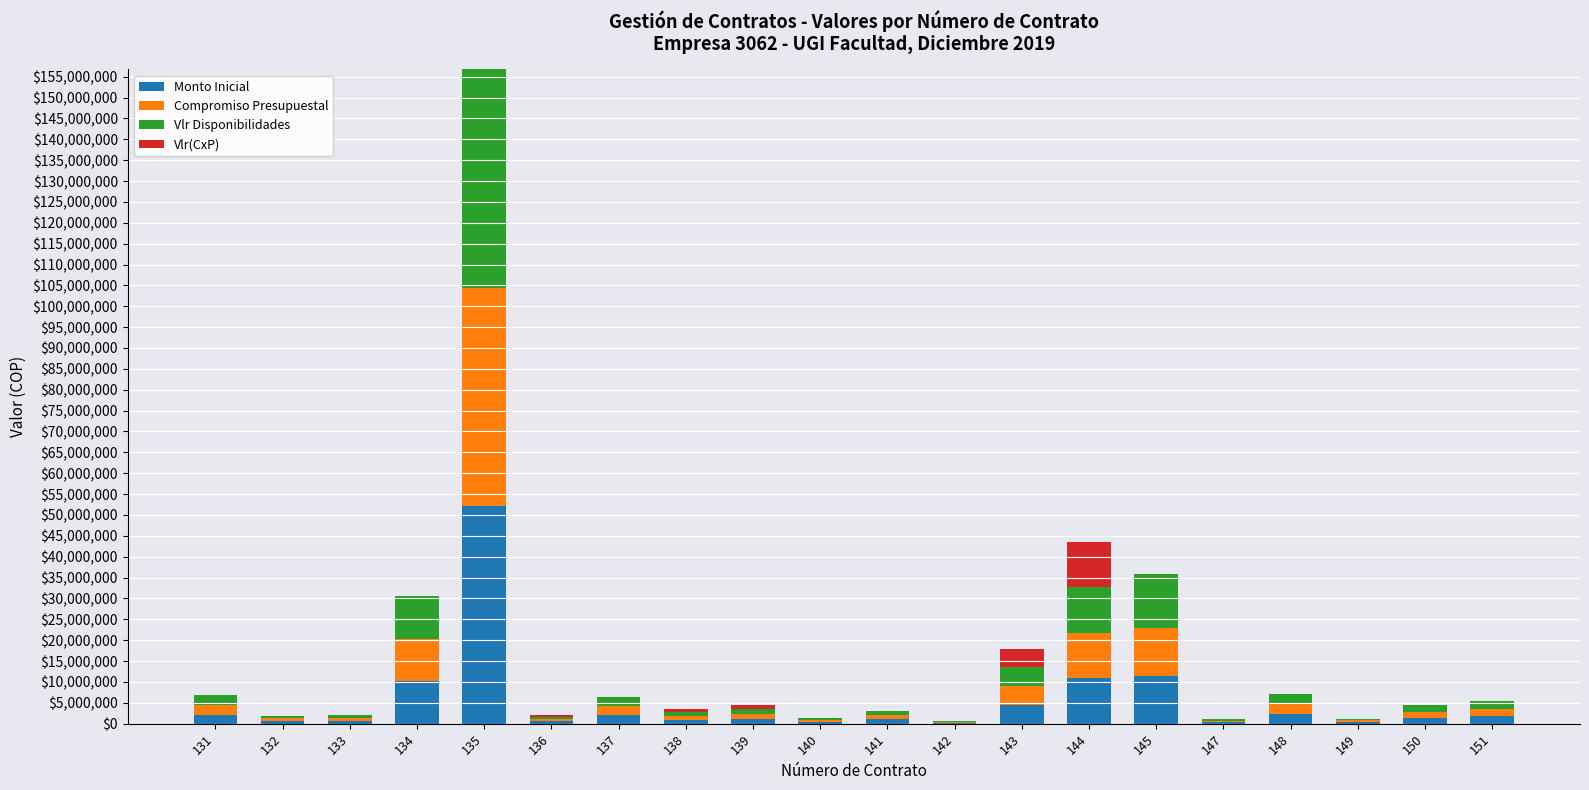

At which category is the sum across all series the highest?

135